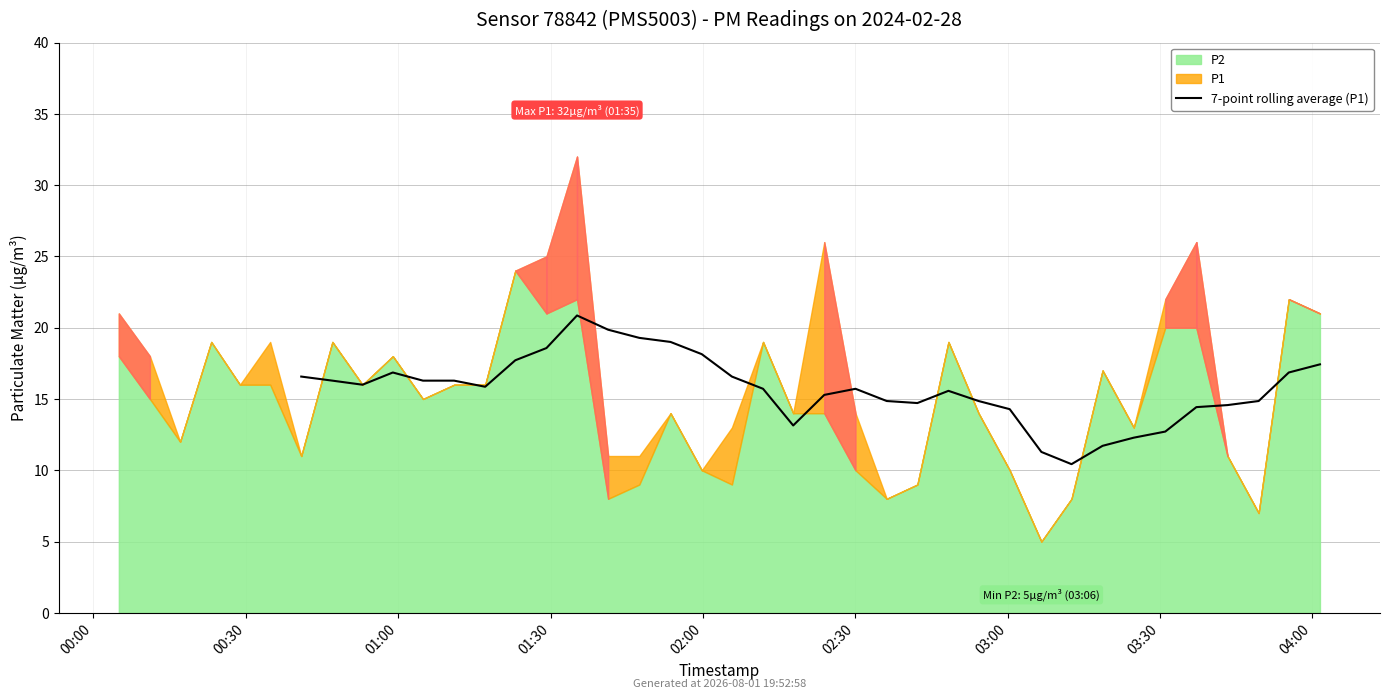

What is the approximate value at 25?

10.4